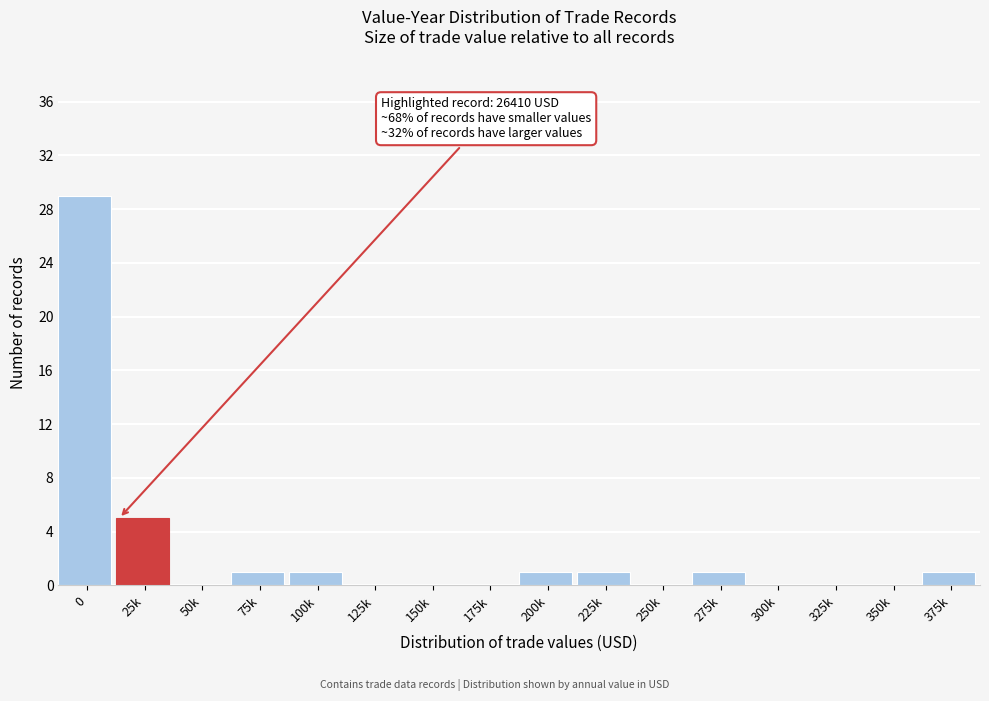

Reading right to left, transcribe all the data shown in this chart.

375k=1	350k=0	325k=0	300k=0	275k=1	250k=0	225k=1	200k=1	175k=0	150k=0	125k=0	100k=1	75k=1	50k=0	25k=5	0=29